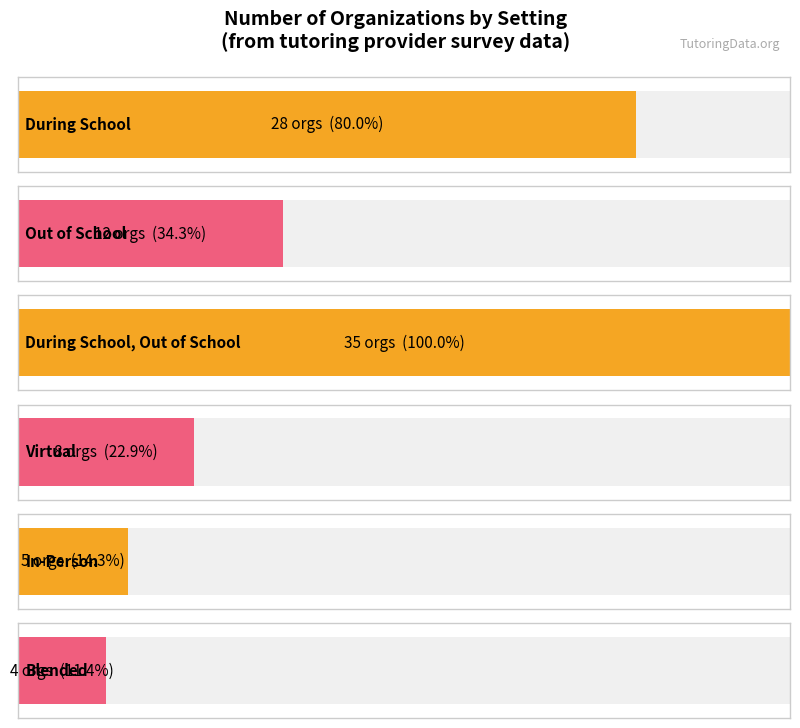

What position from the left is In-Person?

5